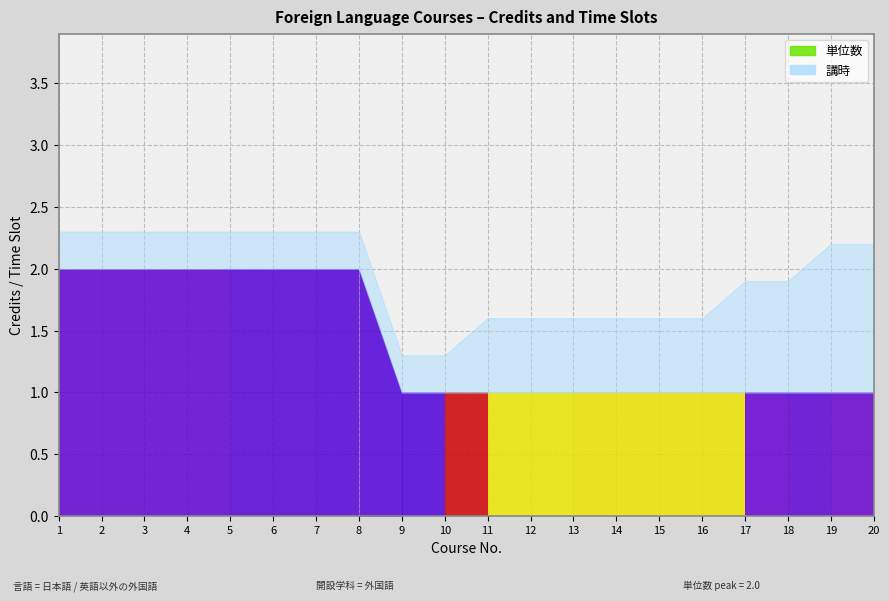

List the labels in order of value, largest first.

1, 2, 3, 4, 5, 6, 7, 8, 9, 10, 11, 12, 13, 14, 15, 16, 17, 18, 19, 20